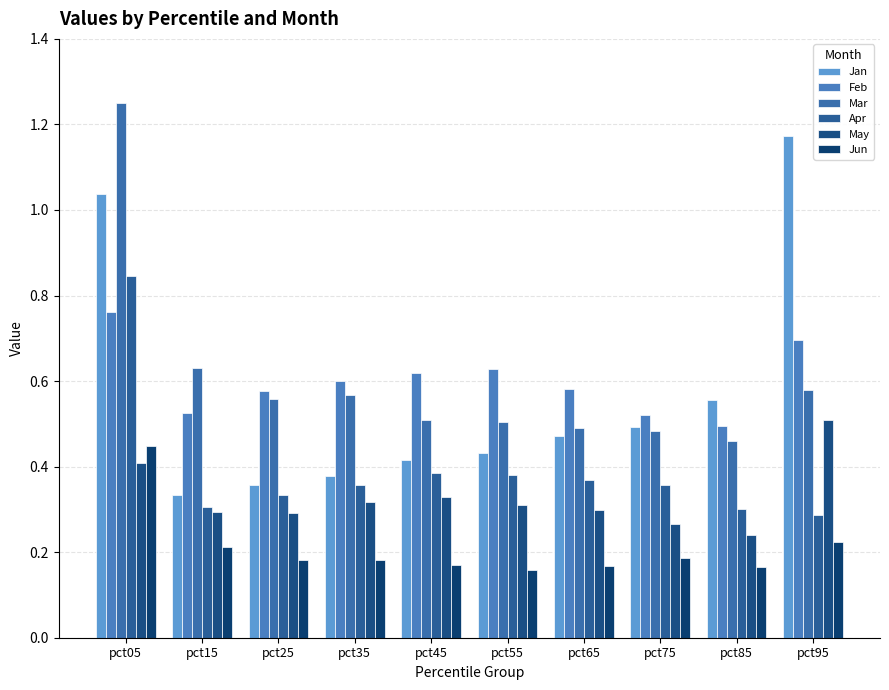

What is the minimum value shown in the chart?

0.2